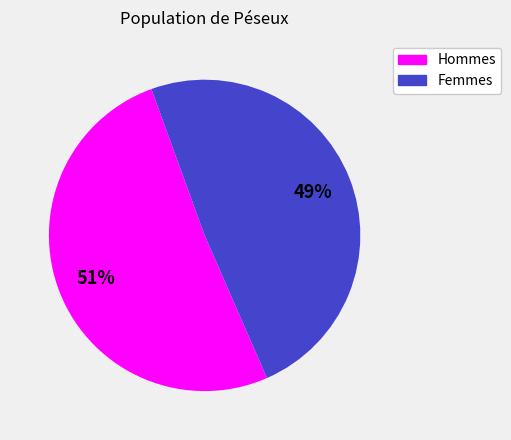

To the nearest percent, what is the difference between the largest and smallest slice percentages?

2%